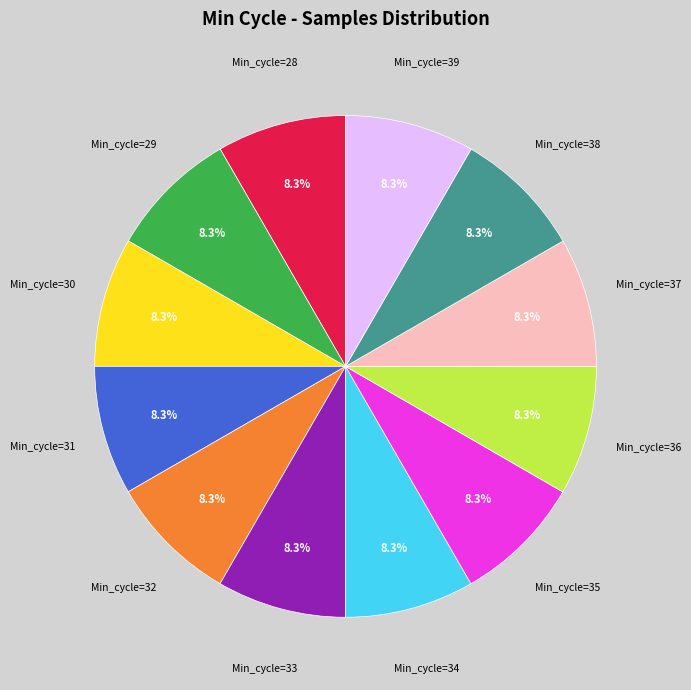

Do Min_cycle=30 and Min_cycle=39 together represent more than half of the pie?

No